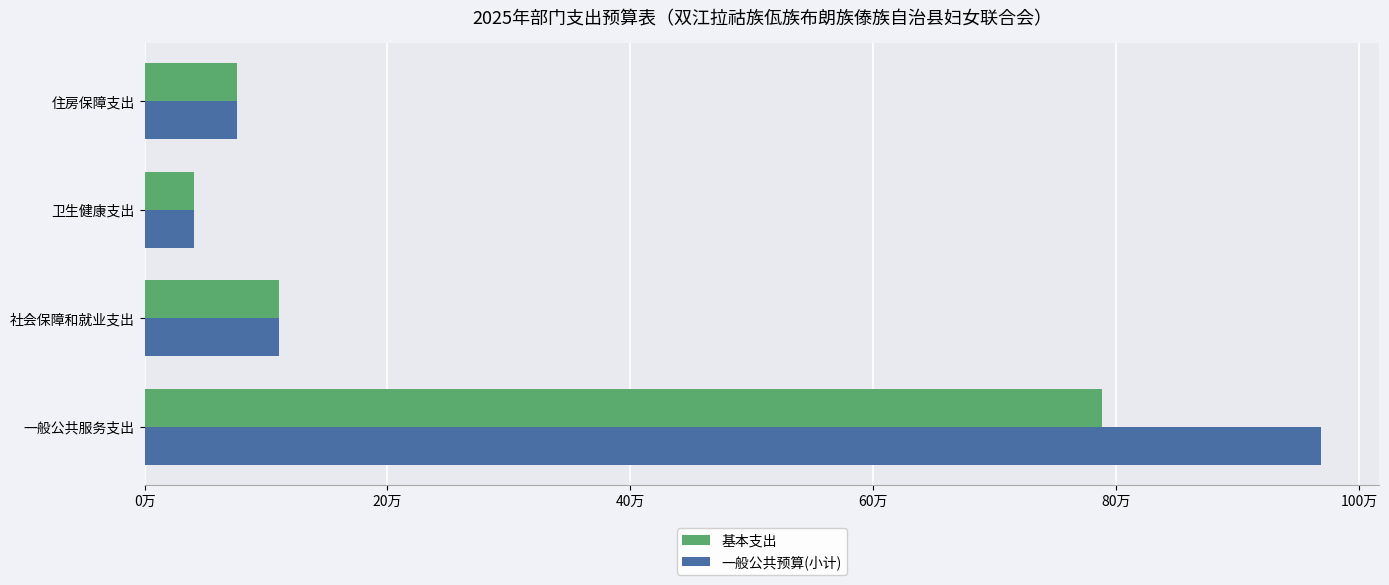

What are all the series names shown in the legend?

基本支出, 一般公共预算(小计)